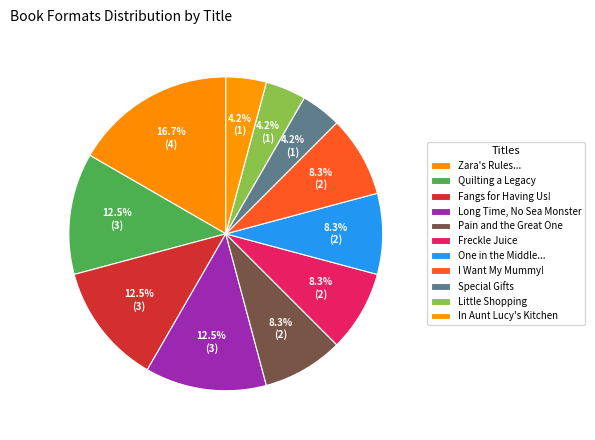

How many segments does this pie chart have?

11